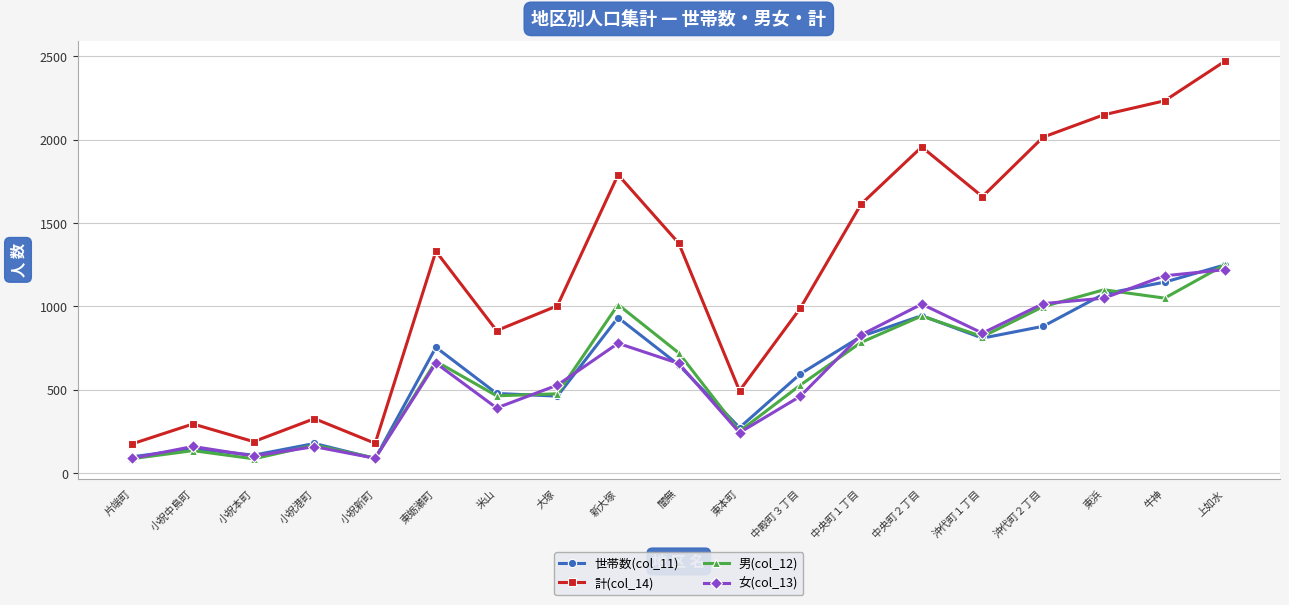

What is the minimum value shown in the chart?

86